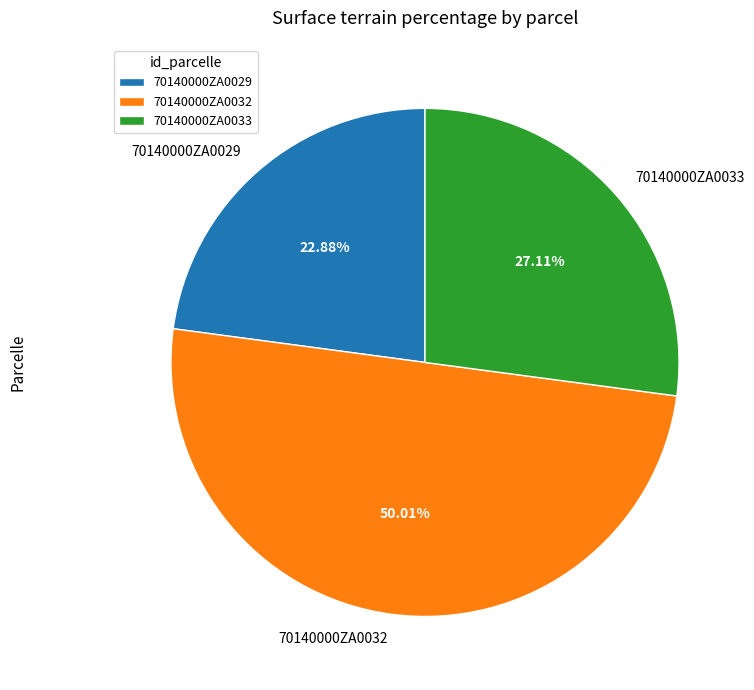

The 70140000ZA0032 slice represents 62% of the pie. True or false?

False